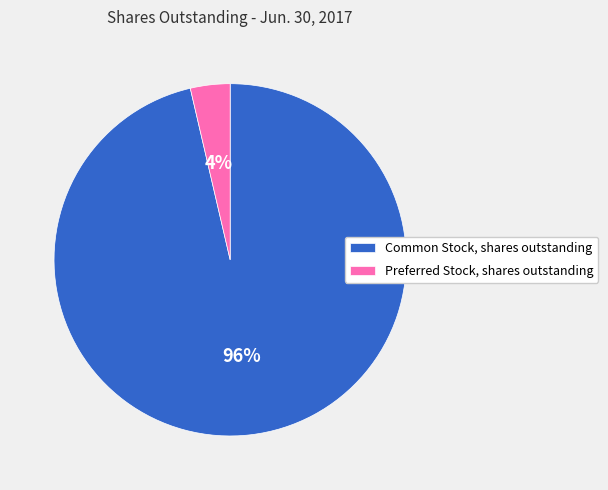

What is the majority slice?

Common Stock, shares outstanding